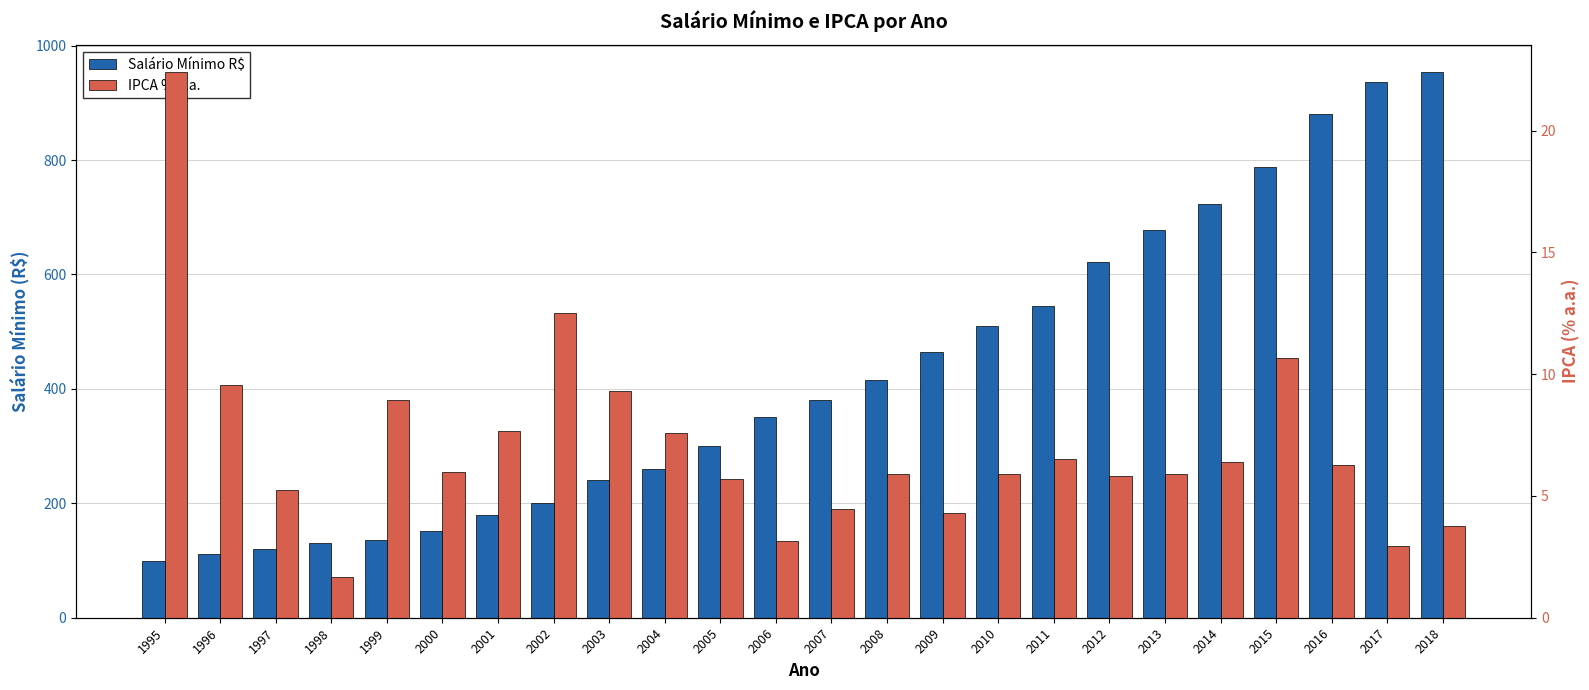

Reading left to right, extract all data points from this chart.

Salário Mínimo R$: 100.0	112.0	120.0	130.0	136.0	151.0	180.0	200.0	240.0	260.0	300.0	350.0	380.0	415.0	465.0	510.0	545.0	622.0	678.0	724.0	788.0	880.0	937.0	954.0
IPCA % a.a.: 22.4	9.6	5.2	1.7	8.9	6.0	7.7	12.5	9.3	7.6	5.7	3.1	4.5	5.9	4.3	5.9	6.5	5.8	5.9	6.4	10.7	6.3	3.0	3.8